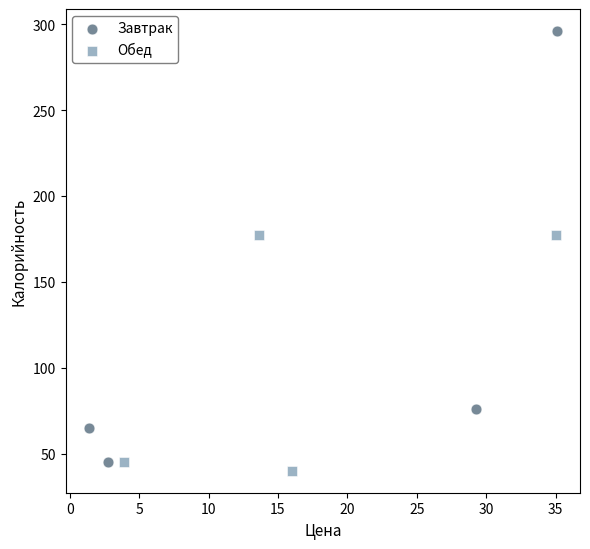

Which series has the widest spread of Y values?

Завтрак